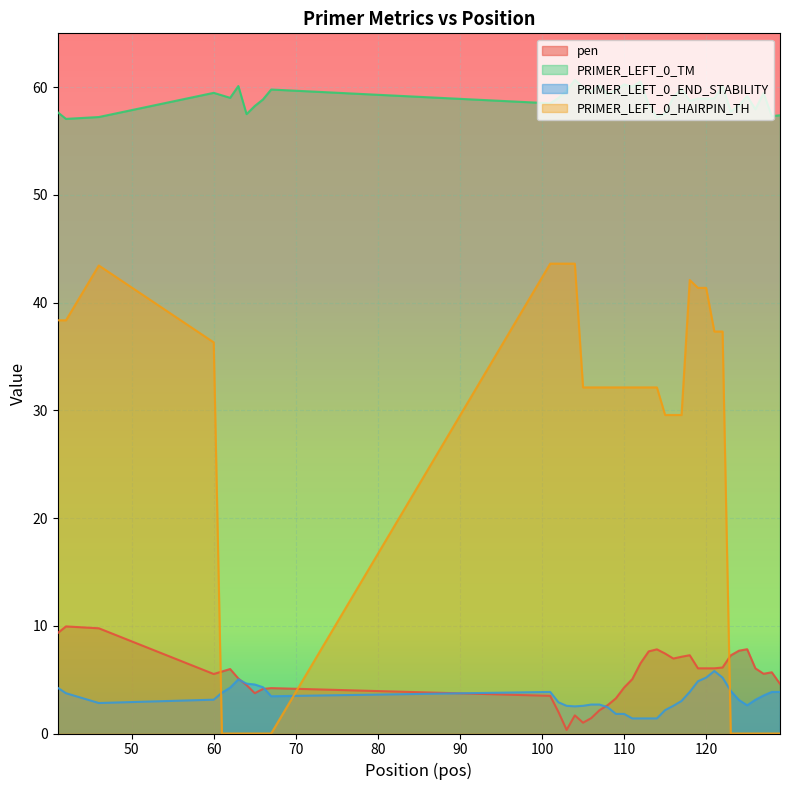

At which label does pen reach its peak?

42